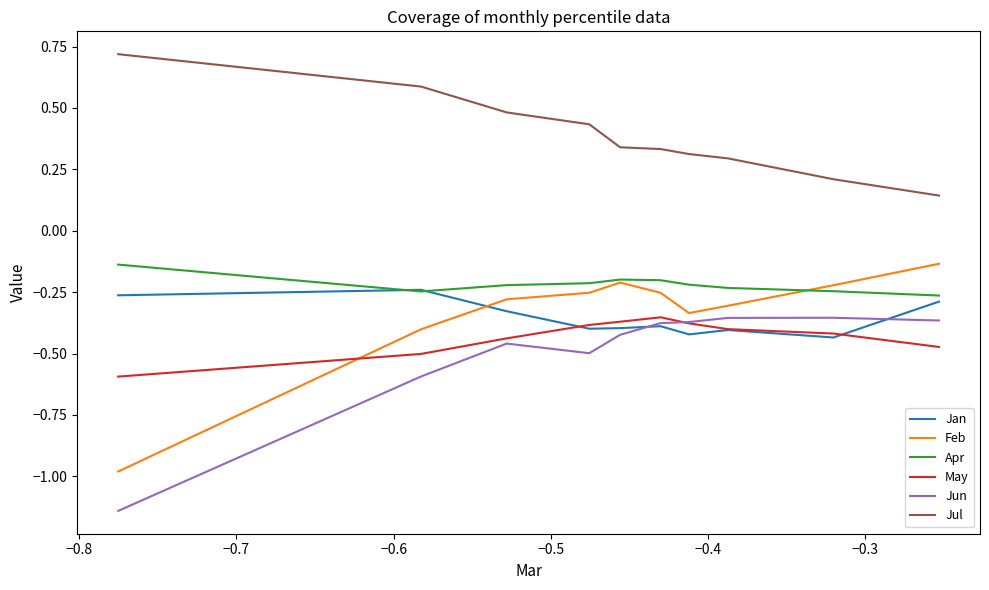

Which series has the largest total across all categories?

Jul